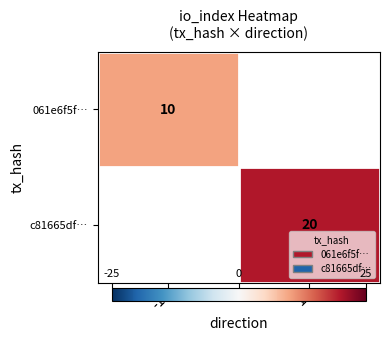

Count the number of categories in the chart.

2